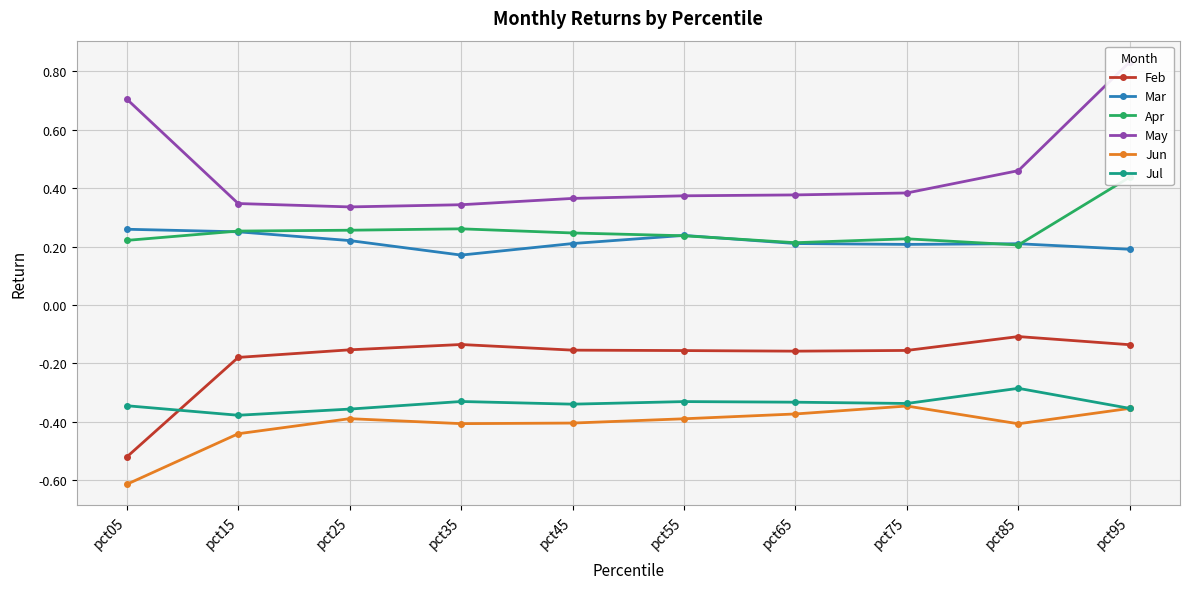

Reading left to right, what are all the values shown in this chart?

Feb: -0.5	-0.2	-0.2	-0.1	-0.2	-0.2	-0.2	-0.2	-0.1	-0.1
Mar: 0.3	0.3	0.2	0.2	0.2	0.2	0.2	0.2	0.2	0.2
Apr: 0.2	0.3	0.3	0.3	0.2	0.2	0.2	0.2	0.2	0.4
May: 0.7	0.3	0.3	0.3	0.4	0.4	0.4	0.4	0.5	0.8
Jun: -0.6	-0.4	-0.4	-0.4	-0.4	-0.4	-0.4	-0.3	-0.4	-0.4
Jul: -0.3	-0.4	-0.4	-0.3	-0.3	-0.3	-0.3	-0.3	-0.3	-0.4